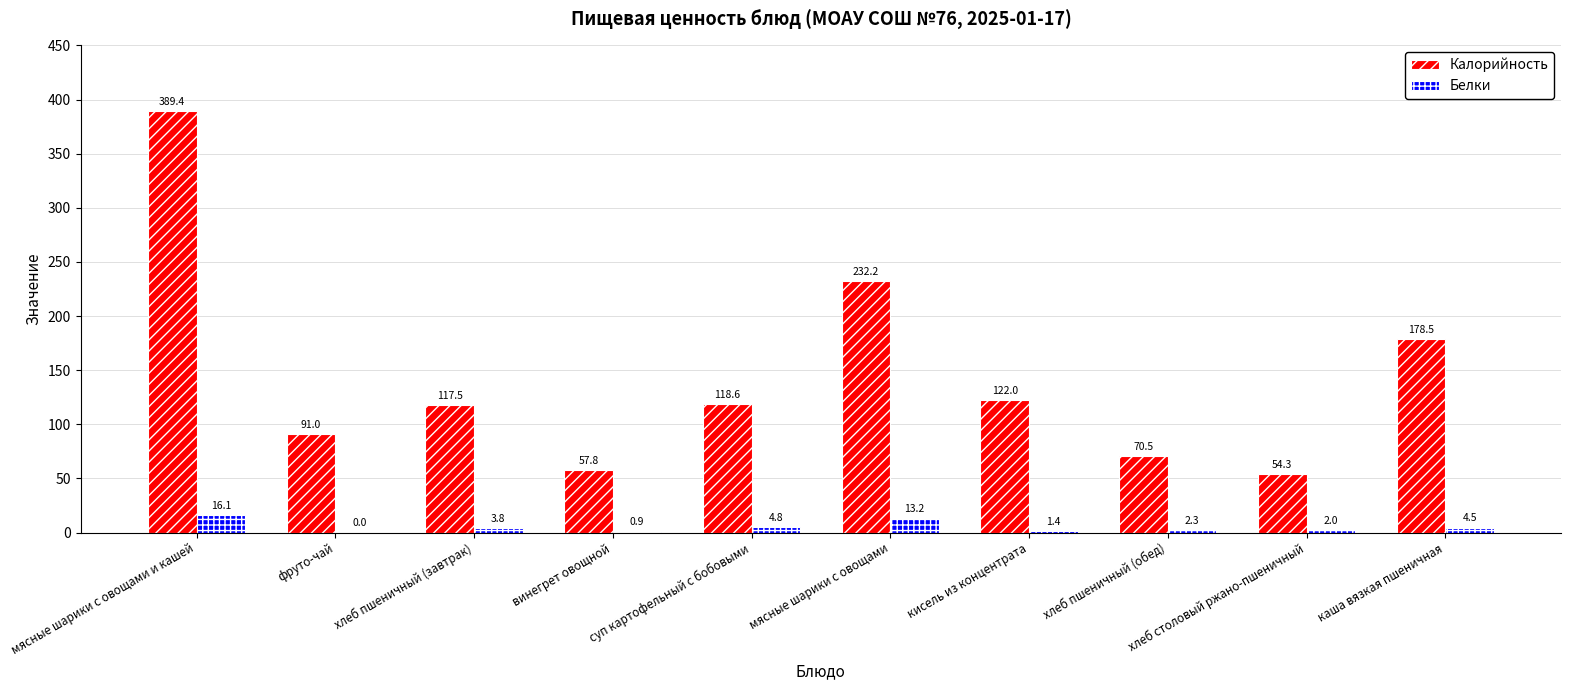

Is it true that Калорийность equals 54.3 at хлеб столовый ржано-пшеничный?

True